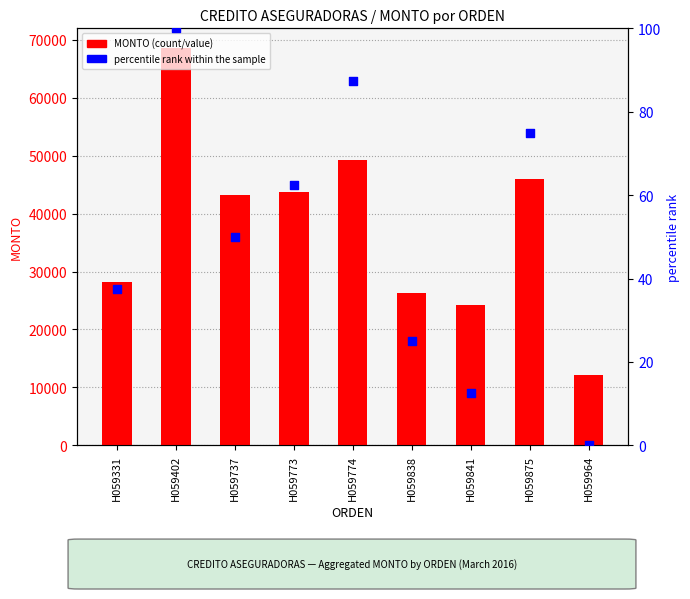

At which category is the sum across all series the highest?

H059402